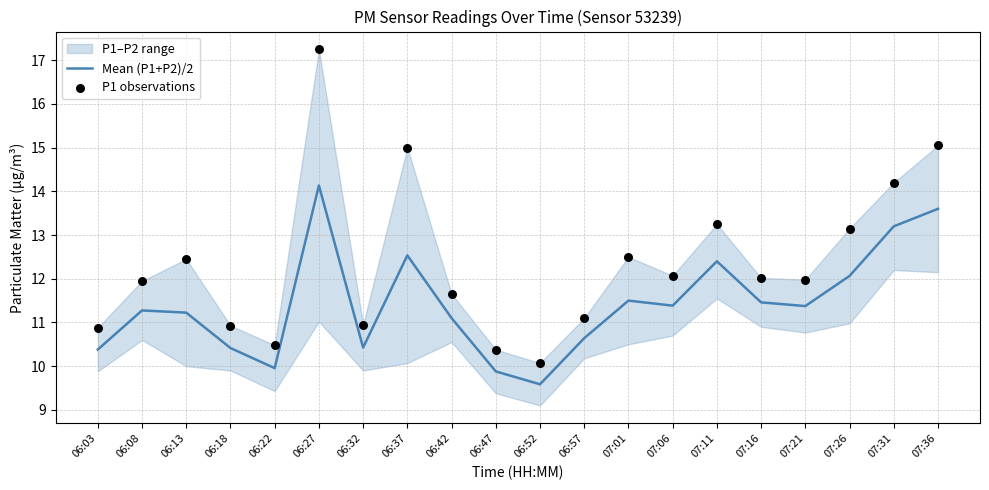

Where does the Mean (P1+P2)/2 series first go above 11?

06:08